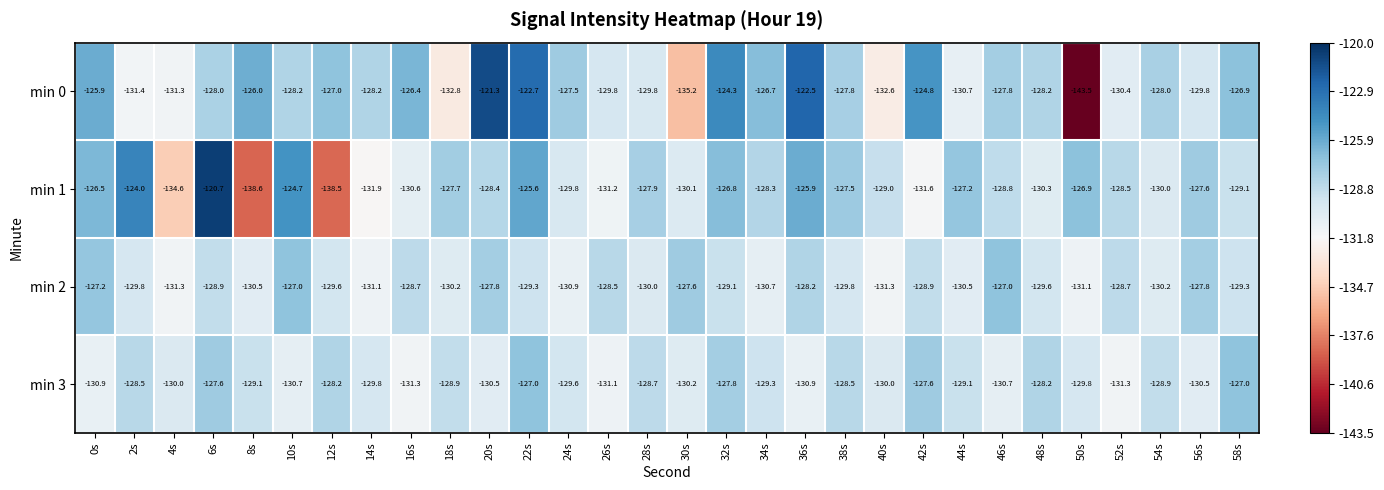

What is the total value across all series at 34s?

-515.0